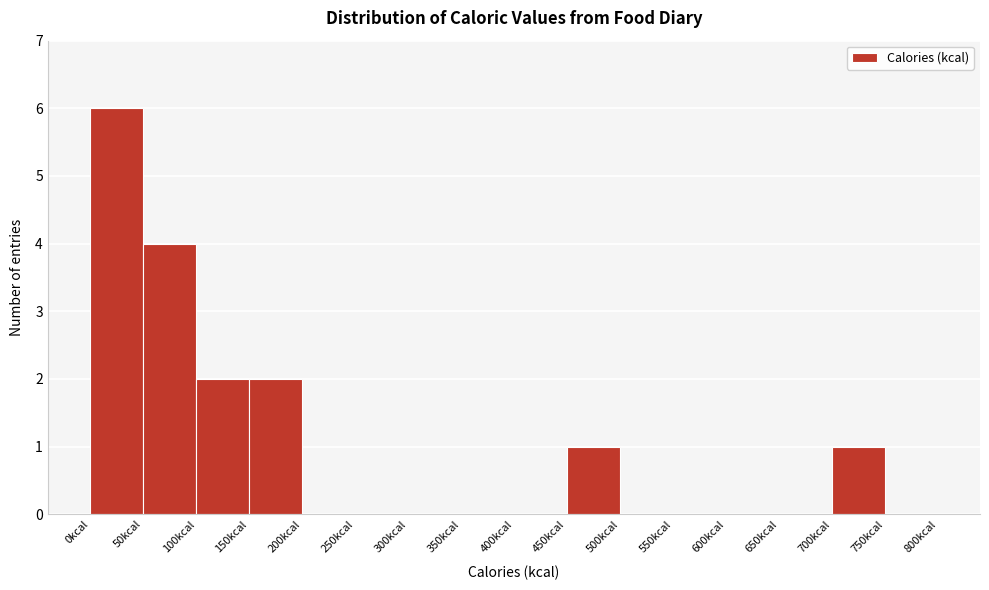

What is the height of the bar covering 450 to 500 on the x-axis? The values are not printed on the chart, so give them approximately, as read against the axis.

1